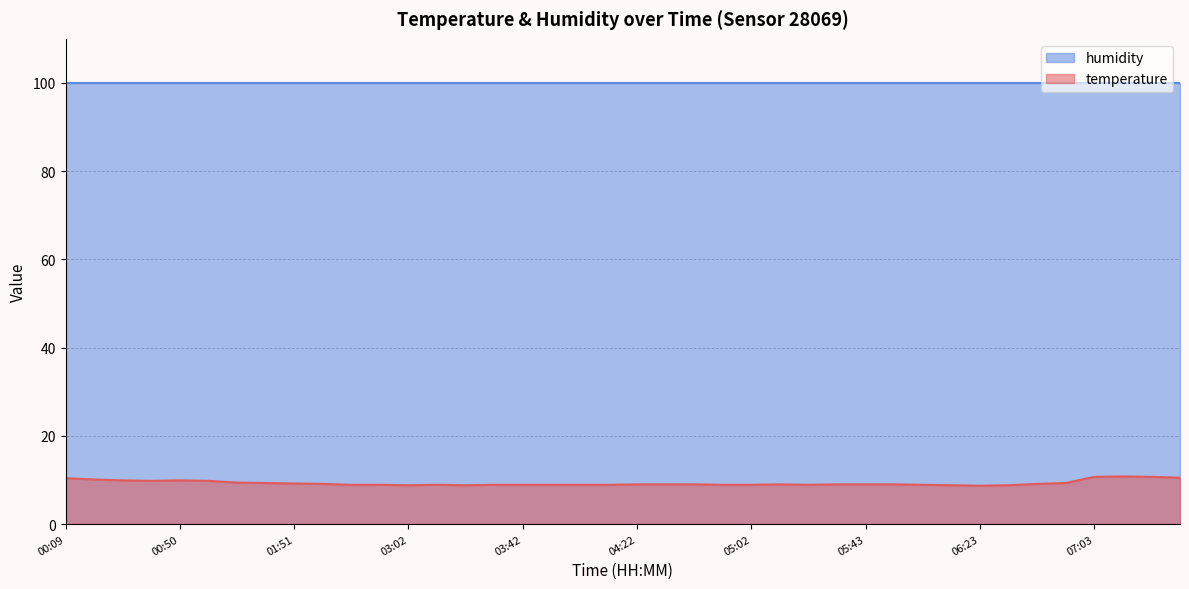

Rank the categories by value from lowest to highest.

06:23, 03:02, 03:22, 06:13, 06:33, 02:11, 02:32, 03:12, 03:32, 03:42, 03:52, 04:02, 04:12, 04:52, 05:02, 05:23, 06:03, 04:22, 04:32, 04:42, 05:13, 05:33, 05:43, 05:53, 02:01, 06:43, 01:51, 01:41, 06:53, 01:31, 00:39, 01:00, 00:29, 00:50, 00:19, 00:09, 07:33, 07:03, 07:23, 07:13